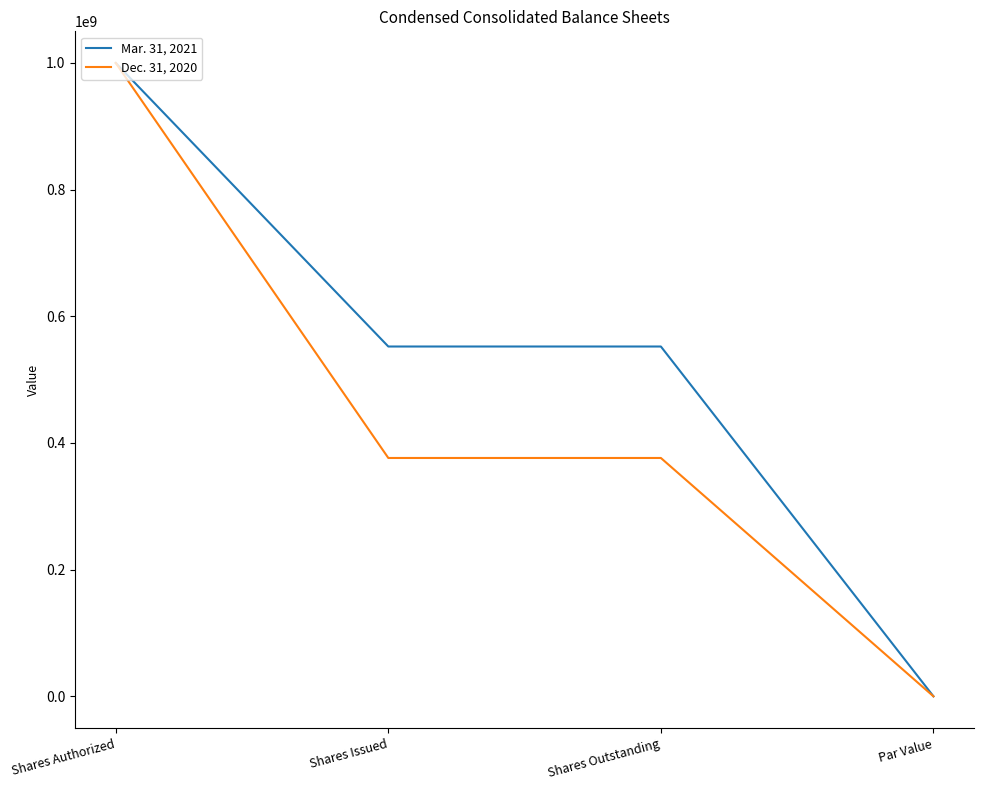

At which category is the sum across all series the highest?

Shares Authorized